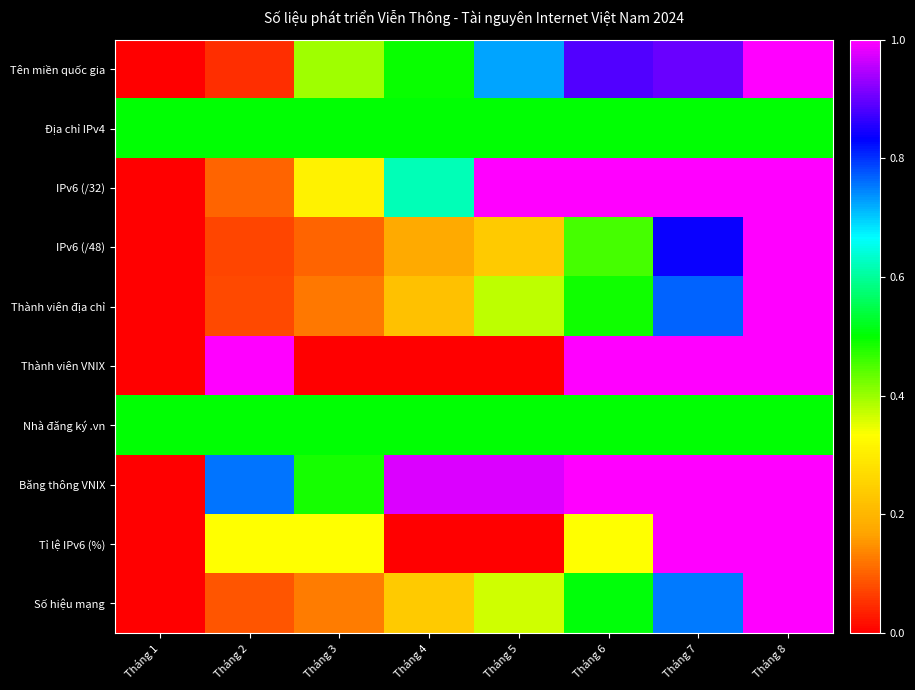

What is the spread (max minus min) of values at Tháng 3?

0.5